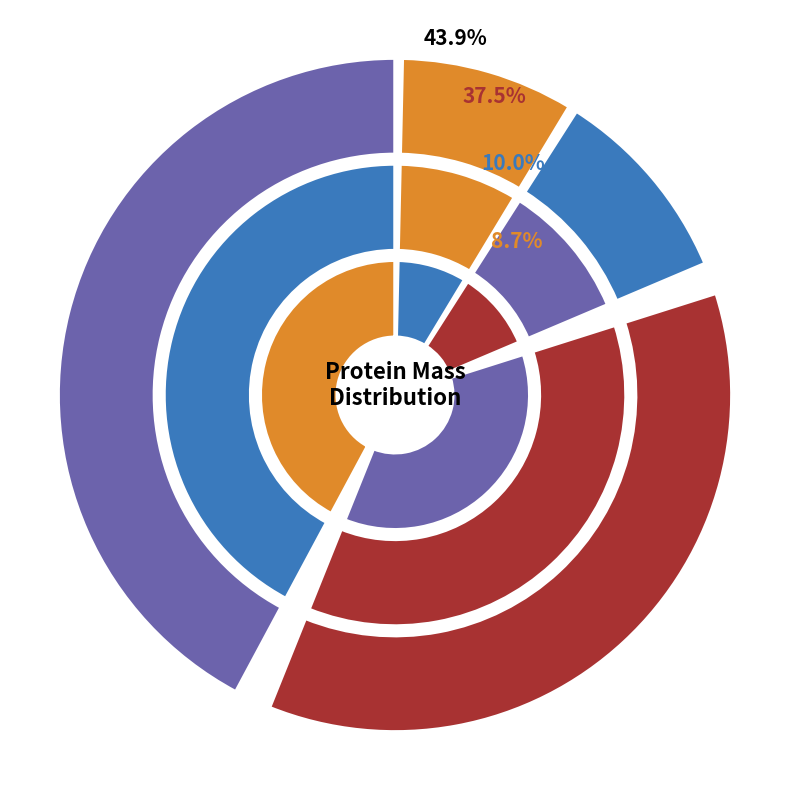

How much of the chart is everything except A0A345M4H0?

70.7%